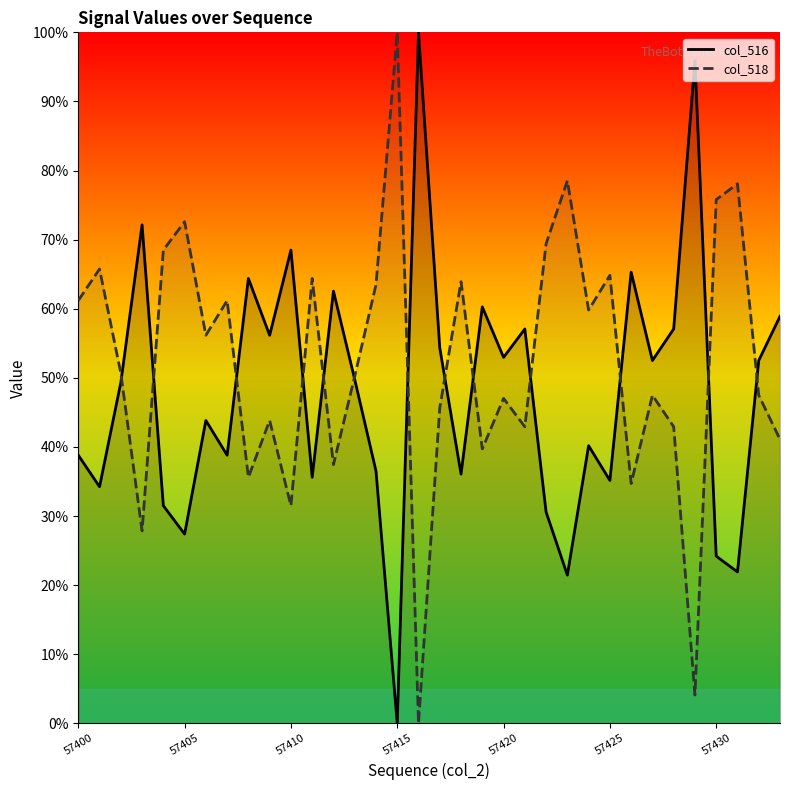

The value of col_516 at 57425 is 35.2. True or false?

True